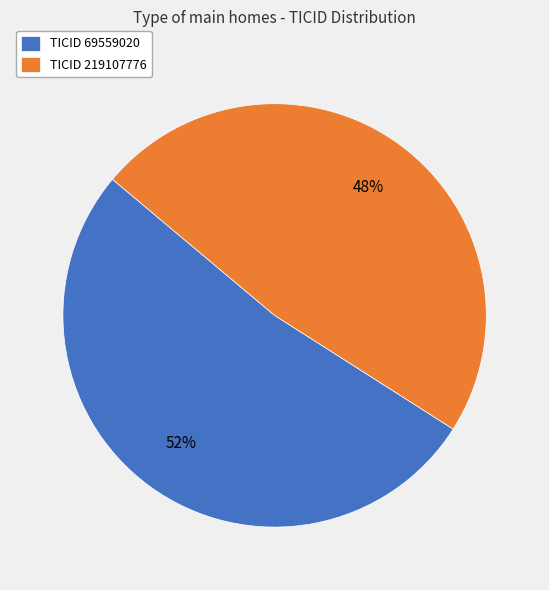

Rank the categories by value from lowest to highest.

TICID 219107776, TICID 69559020